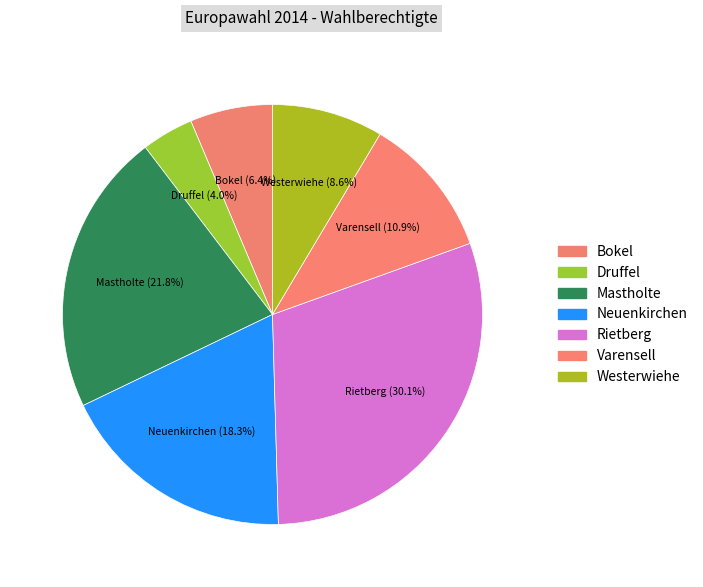

Rank the categories by value from lowest to highest.

Druffel, Bokel, Westerwiehe, Varensell, Neuenkirchen, Mastholte, Rietberg